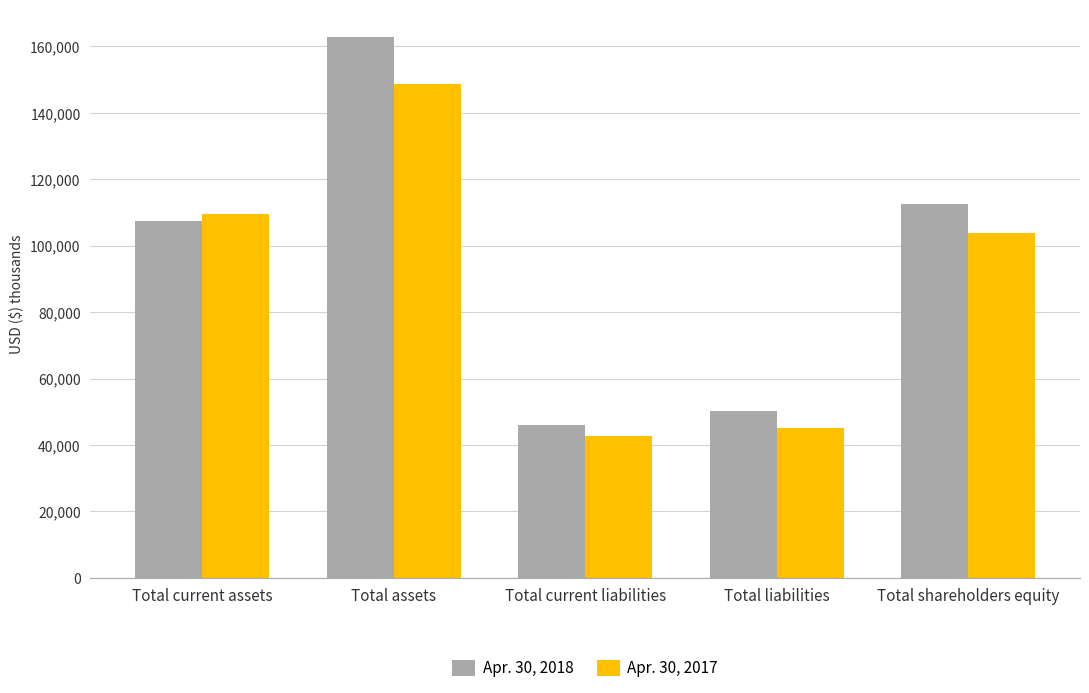

What position from the left is Total current assets?

1